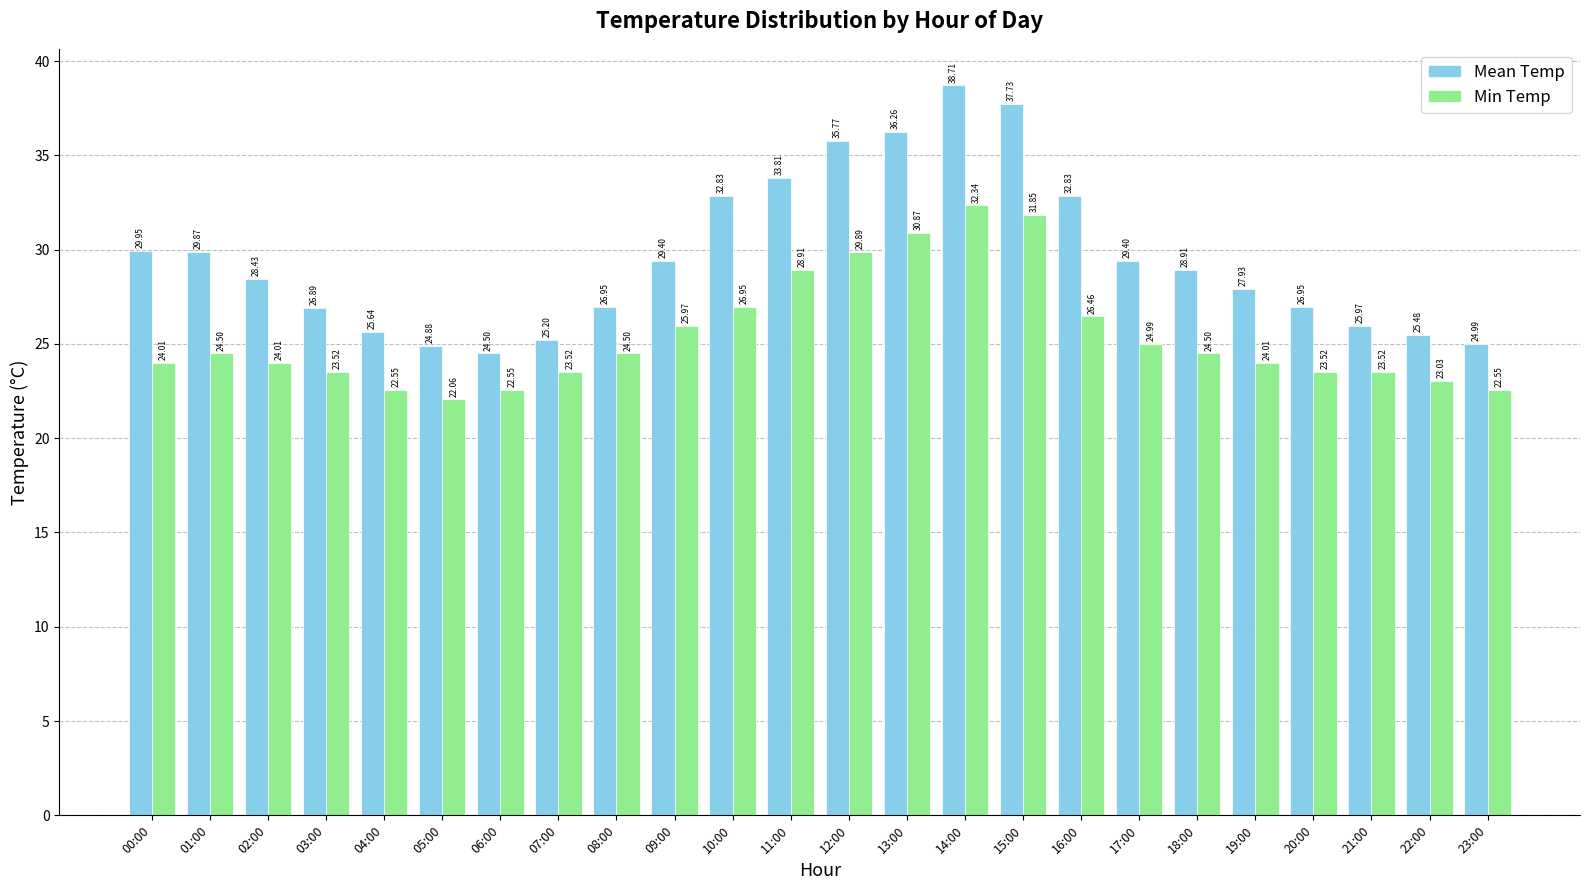

List the series in order of their overall mean, highest first.

Mean Temp, Min Temp